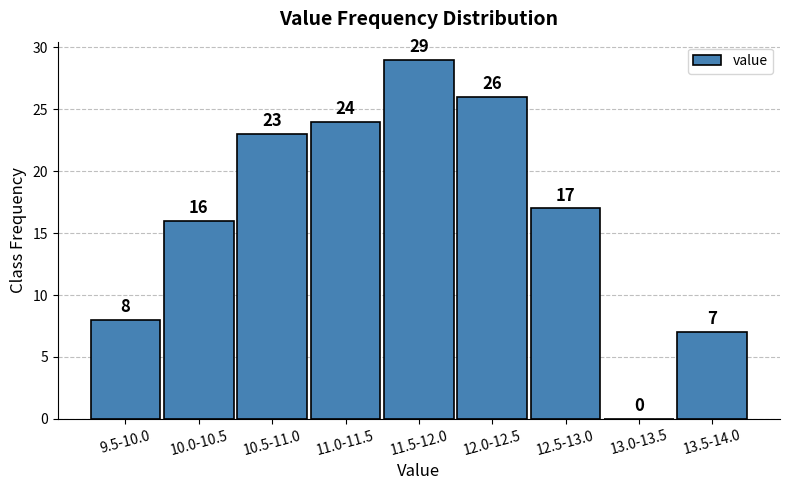

Reading left to right, extract all data points from this chart.

9.5-10.0=8	10.0-10.5=16	10.5-11.0=23	11.0-11.5=24	11.5-12.0=29	12.0-12.5=26	12.5-13.0=17	13.0-13.5=0	13.5-14.0=7